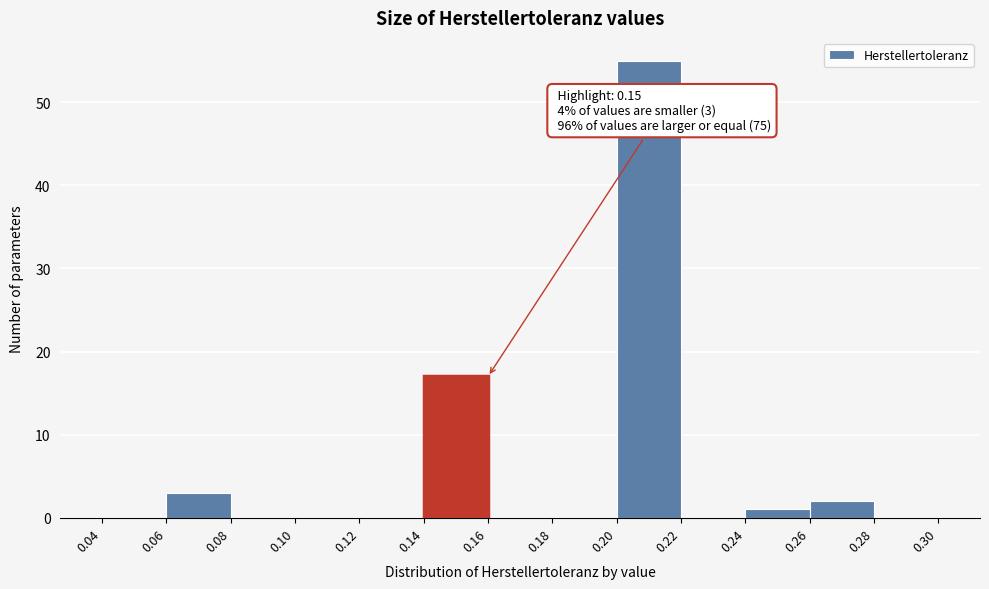

Over which range of the x-axis is the bar tallest?

0.20 to 0.22